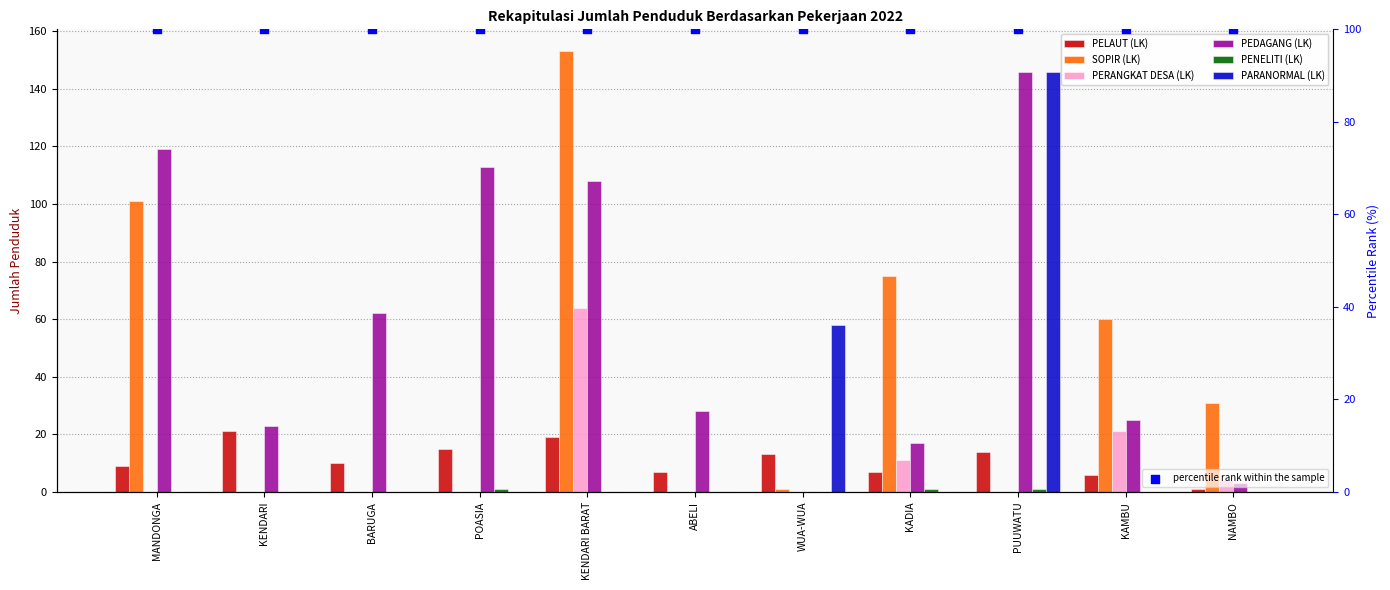

Which series has the largest Y range (max minus min)?

SOPIR (LK)